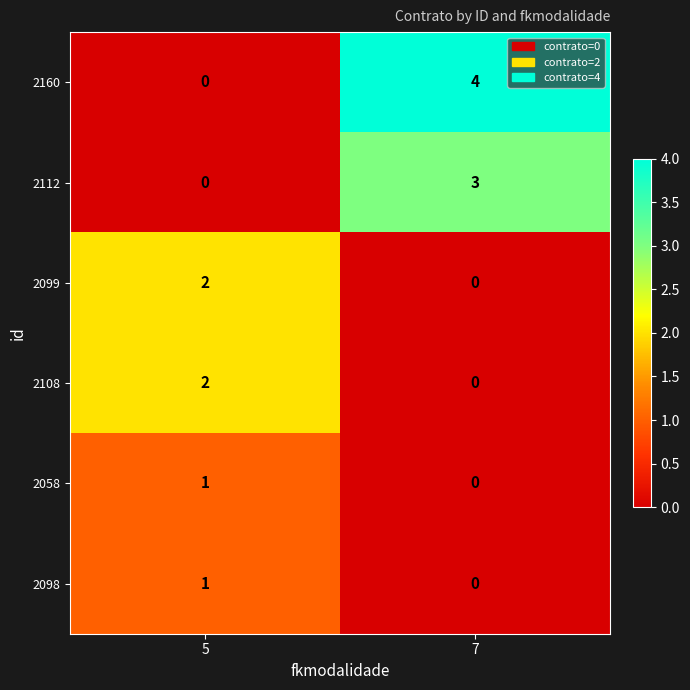

What is the maximum value shown in the chart?

4